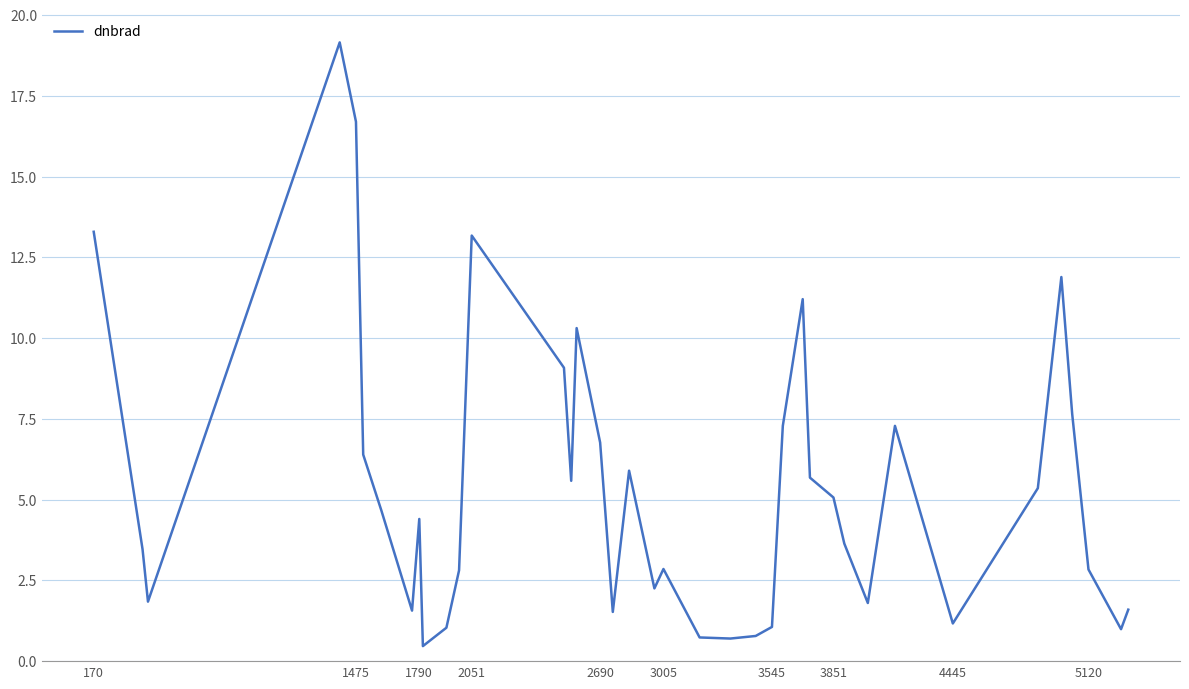

What is the smallest value displayed?

0.5